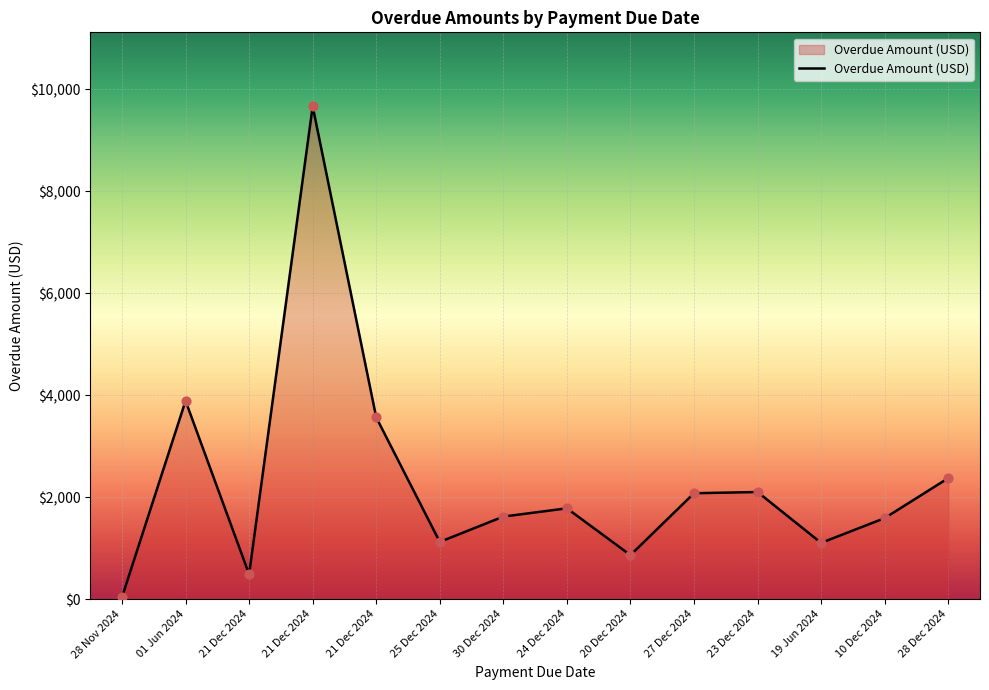

How many lines are shown in the chart?

1